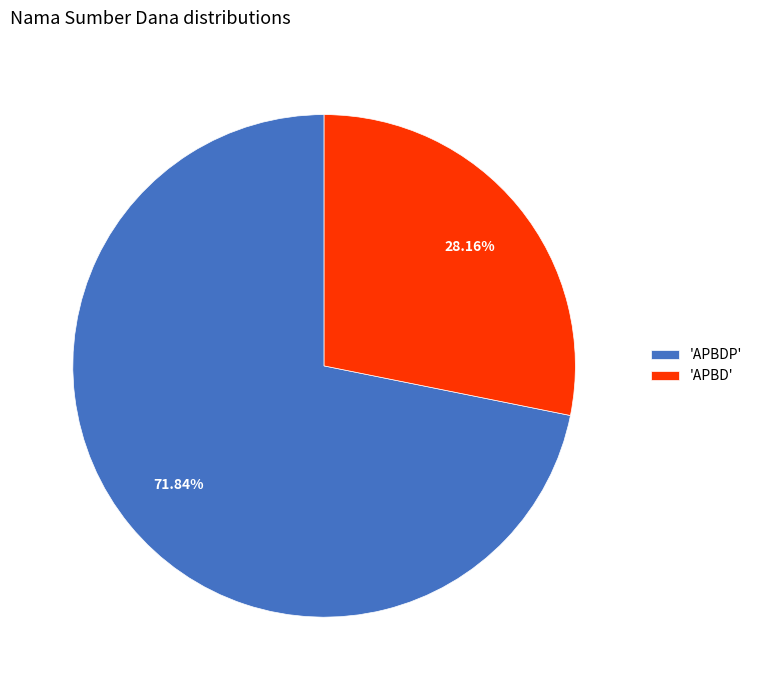

What is the largest slice in the pie chart?

'APBDP'